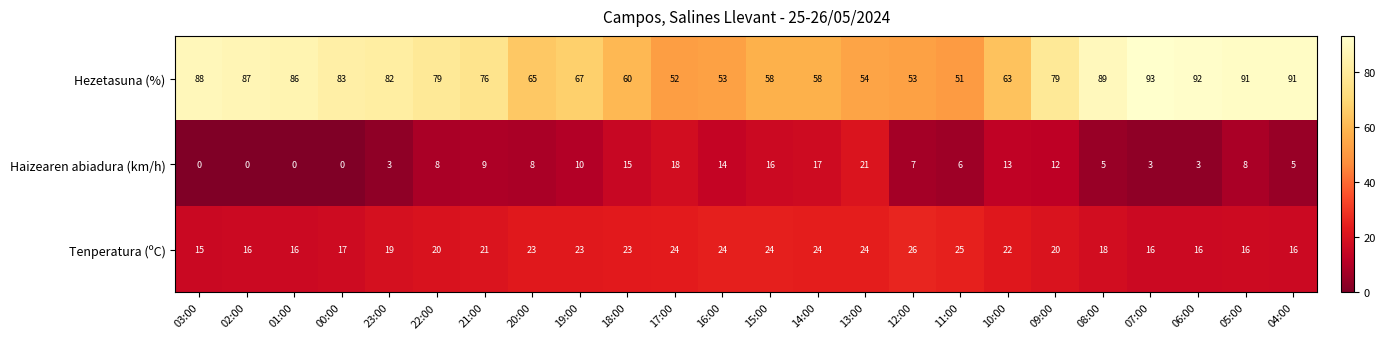

What is the sum of the Haizearen abiadura (km/h) values at 15:00 and 05:00?

24